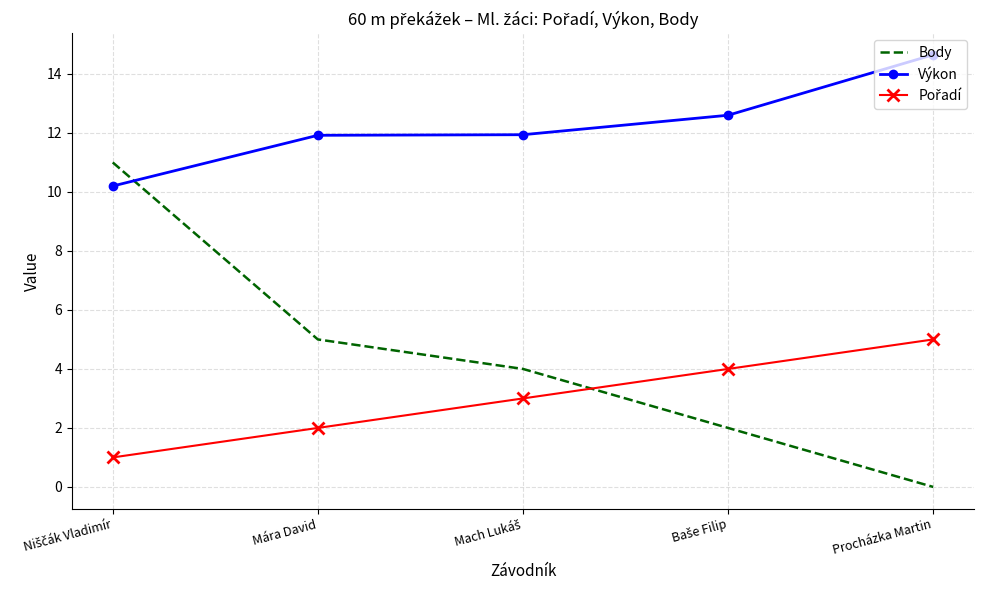

Which series has the largest range (max minus min)?

Body